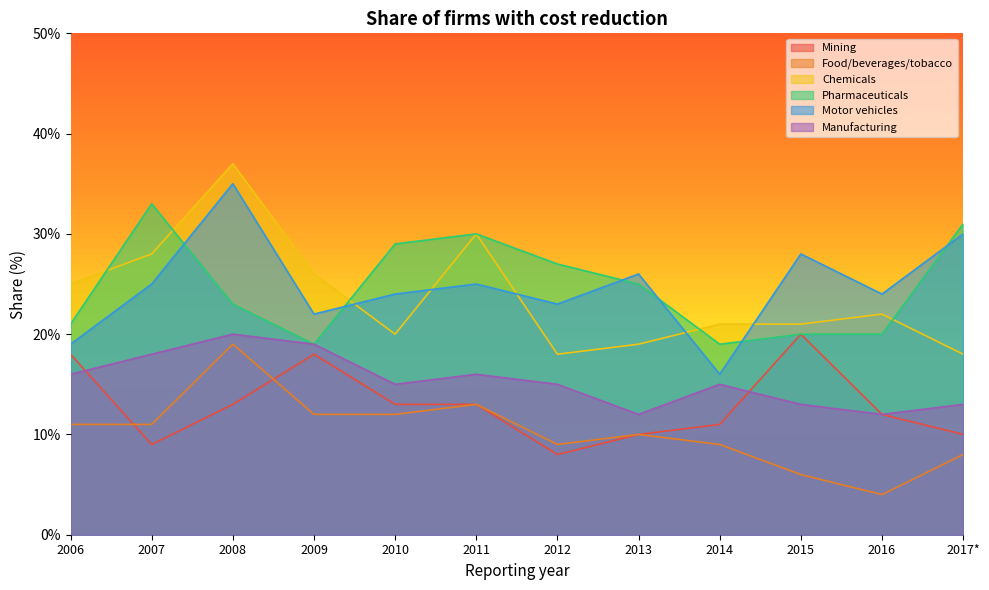

At 2007, list the series in order from smallest to largest.

Mining, Food/beverages/tobacco, Manufacturing, Motor vehicles, Chemicals, Pharmaceuticals